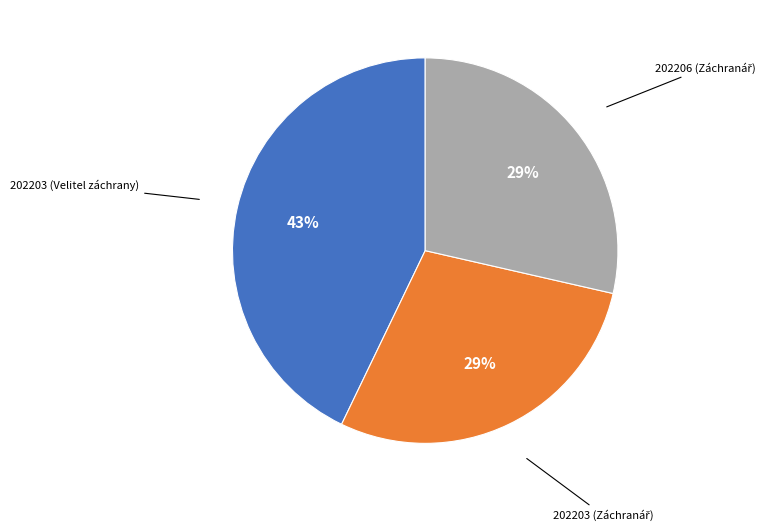

Does any single category account for the majority?

No